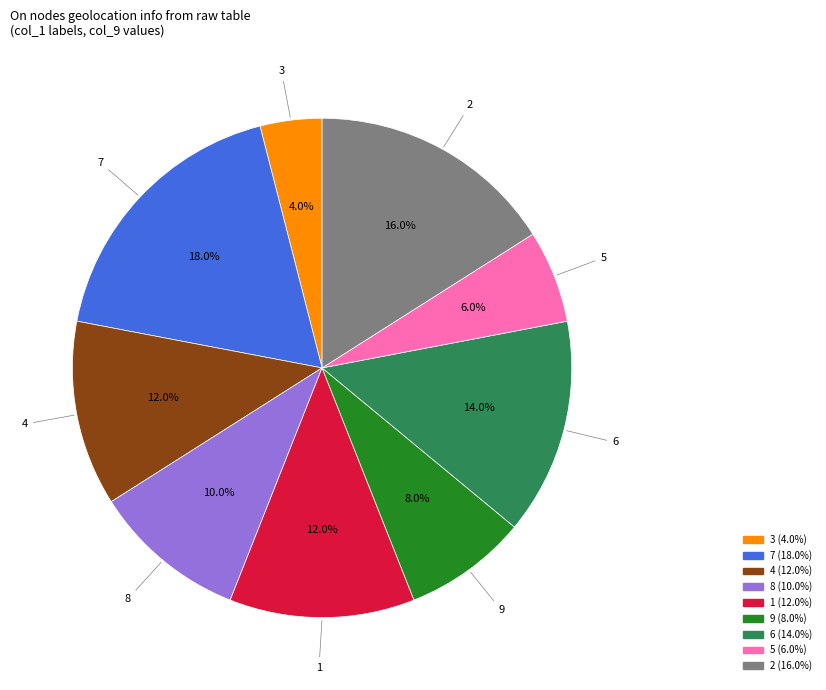

Is there a majority slice in this chart?

No